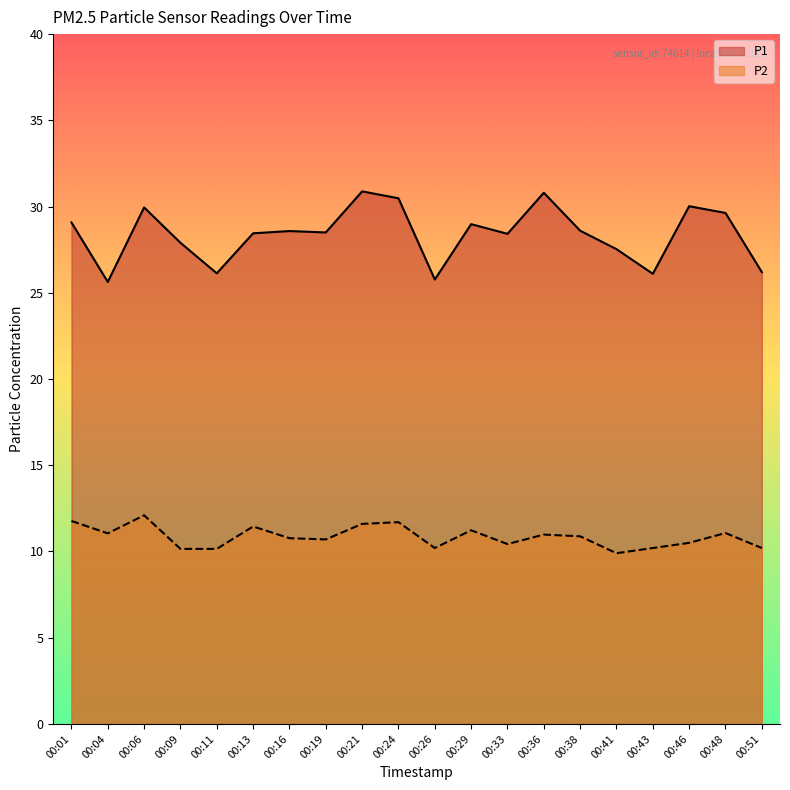

Does the chart display data point markers on the line(s)?

No